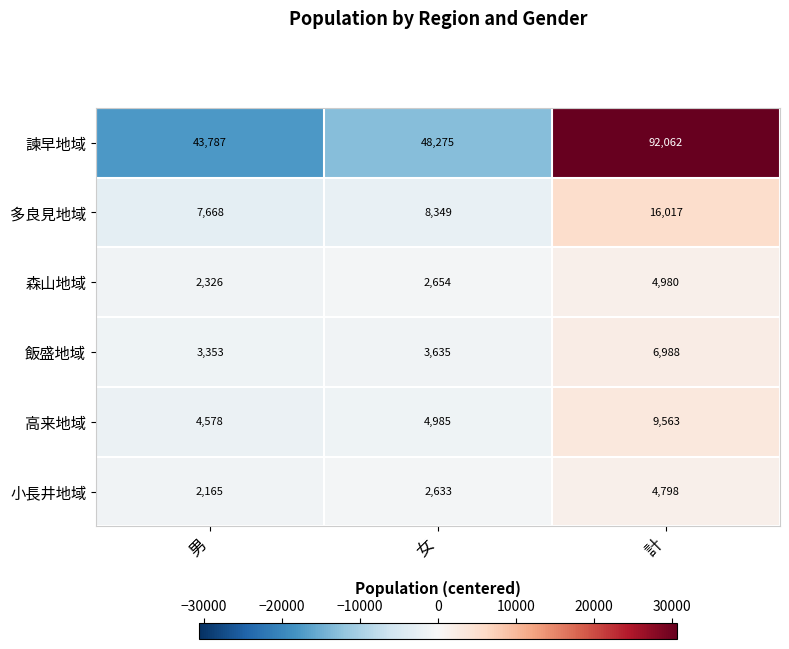

Reading left to right, extract all data points from this chart.

諫早地域: 43787	48275	92062
多良見地域: 7668	8349	16017
森山地域: 2326	2654	4980
飯盛地域: 3353	3635	6988
高来地域: 4578	4985	9563
小長井地域: 2165	2633	4798